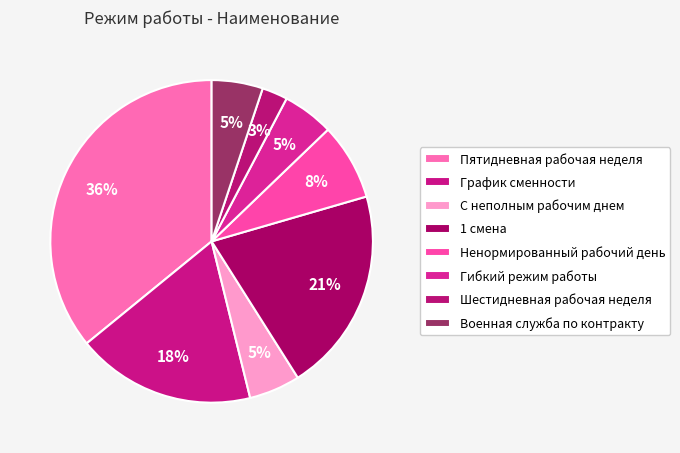

How many slices are in this pie chart?

8